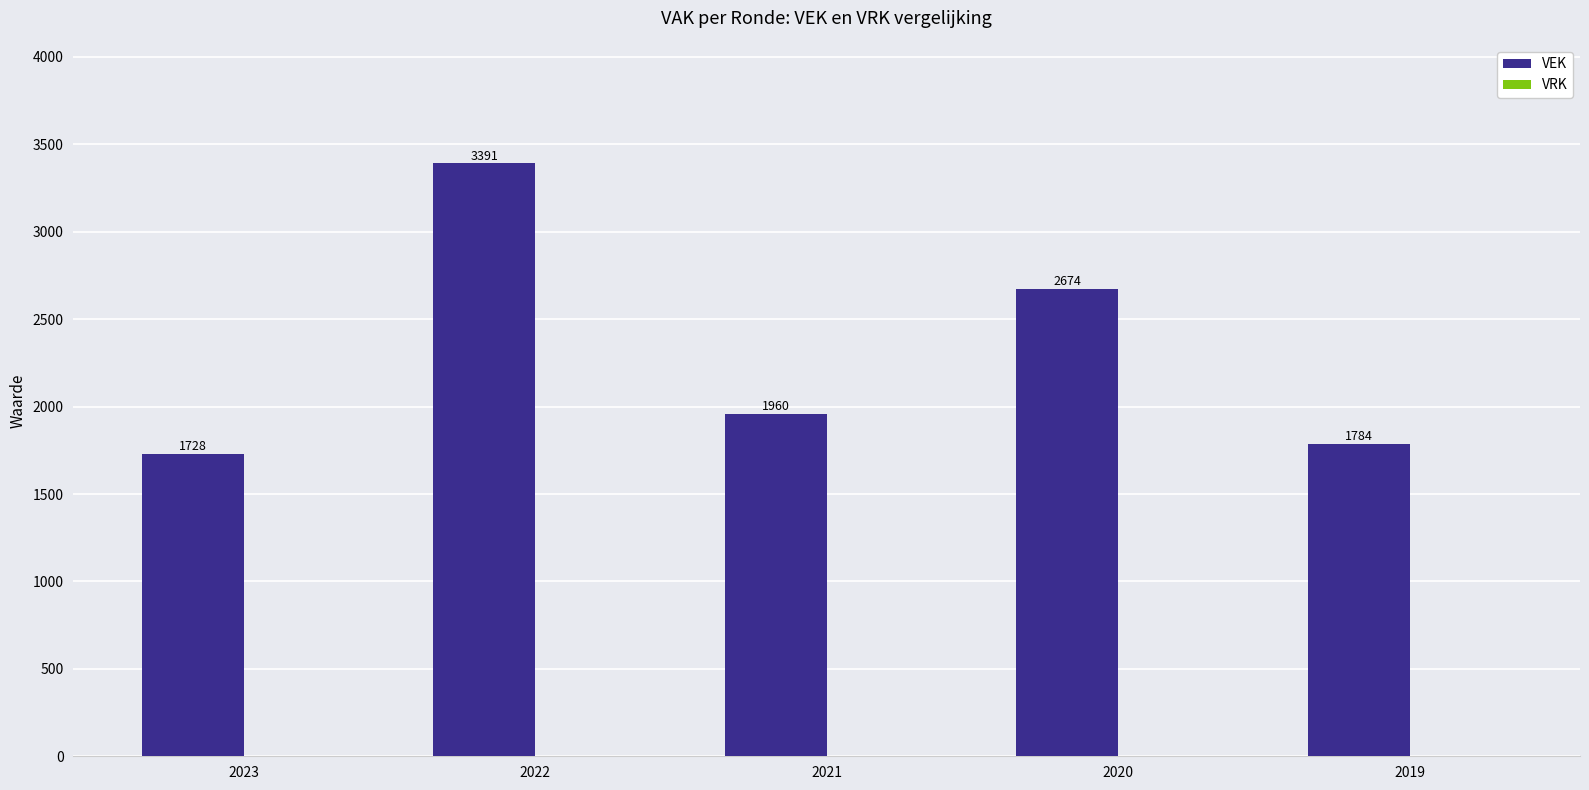

Reading right to left, extract all data points from this chart.

2019=1784	2020=2674	2021=1960	2022=3391	2023=1728